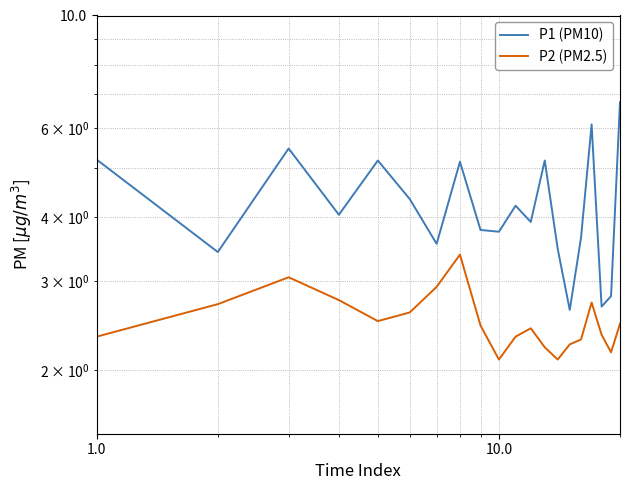

Count the number of categories in the chart.

20